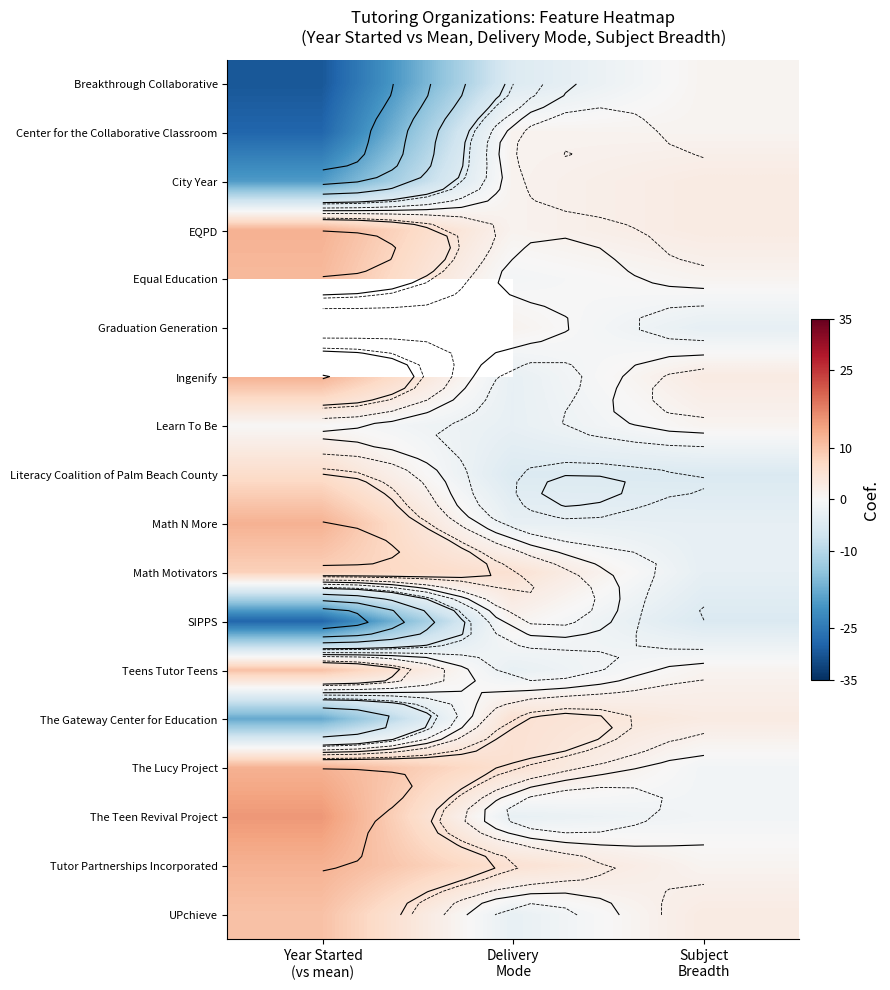

At how many categories does at least one series exceed -7?

3